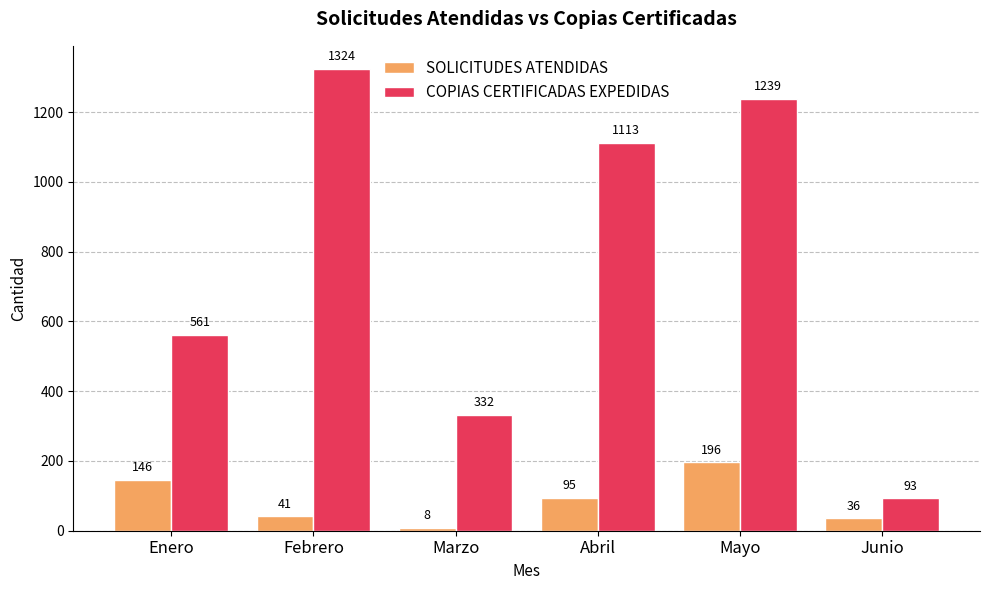

What are all the series names shown in the legend?

SOLICITUDES ATENDIDAS, COPIAS CERTIFICADAS EXPEDIDAS